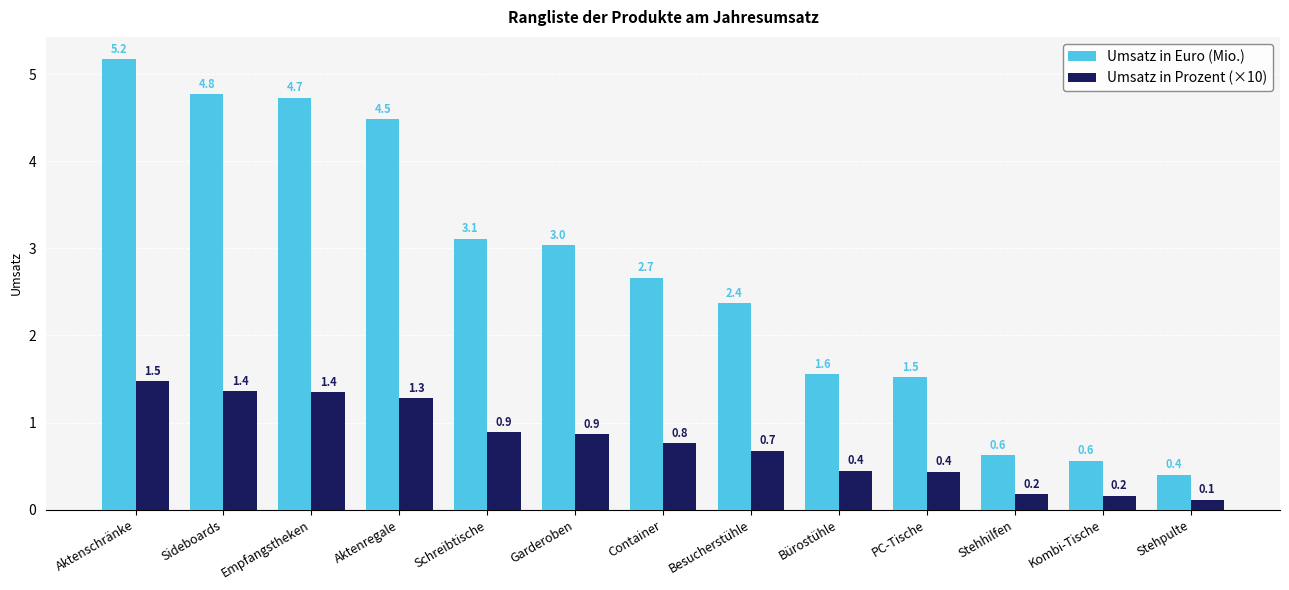

What is the label of the 4th bar from the right?

PC-Tische